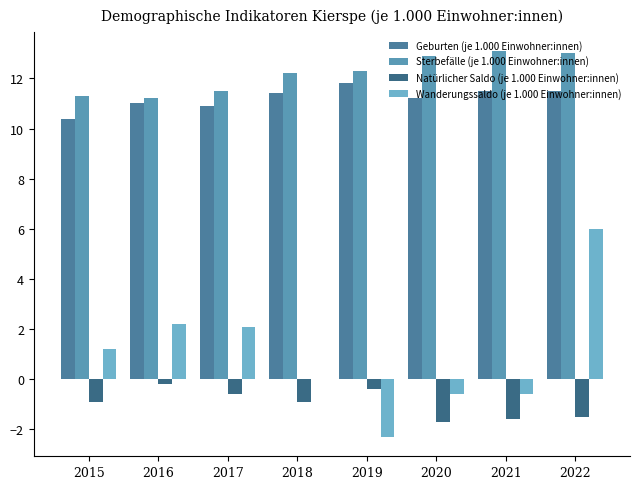

What are all the series names shown in the legend?

Geburten (je 1.000 Einwohner:innen), Sterbefälle (je 1.000 Einwohner:innen), Natürlicher Saldo (je 1.000 Einwohner:innen), Wanderungssaldo (je 1.000 Einwohner:innen)